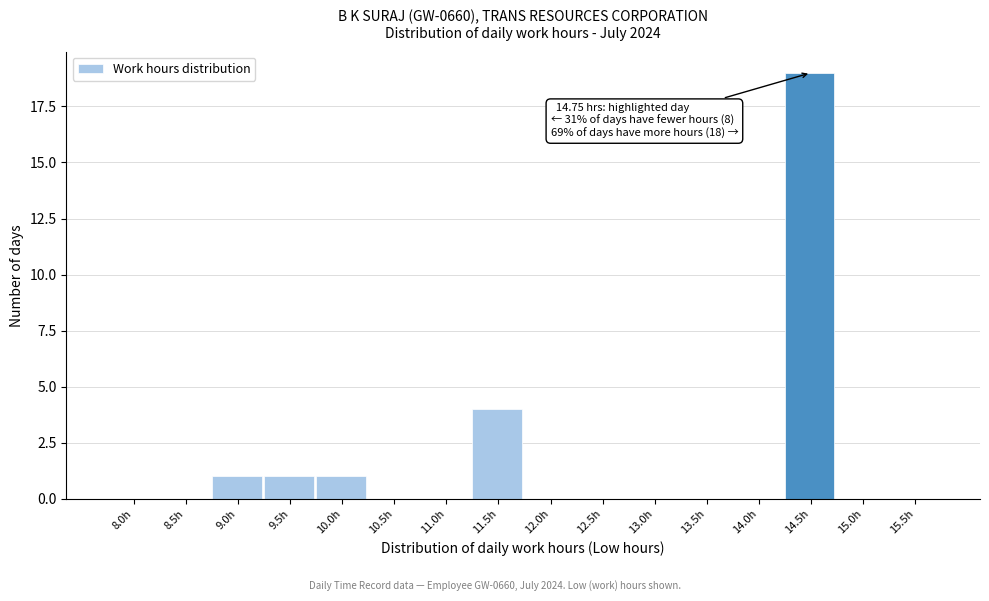

Reading left to right, what are all the values shown in this chart?

8.0h=0	8.5h=0	9.0h=1	9.5h=1	10.0h=1	10.5h=0	11.0h=0	11.5h=4	12.0h=0	12.5h=0	13.0h=0	13.5h=0	14.0h=0	14.5h=19	15.0h=0	15.5h=0